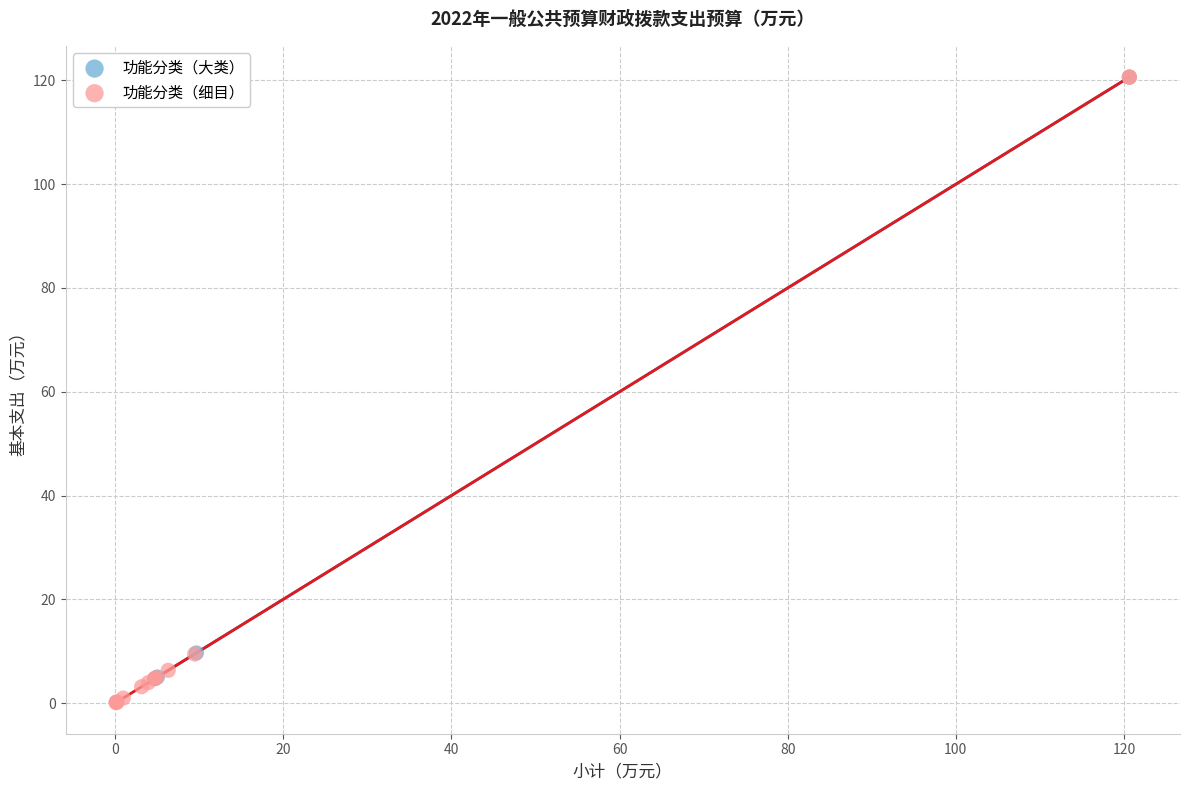

Which series has the largest Y range (max minus min)?

功能分类（细目）